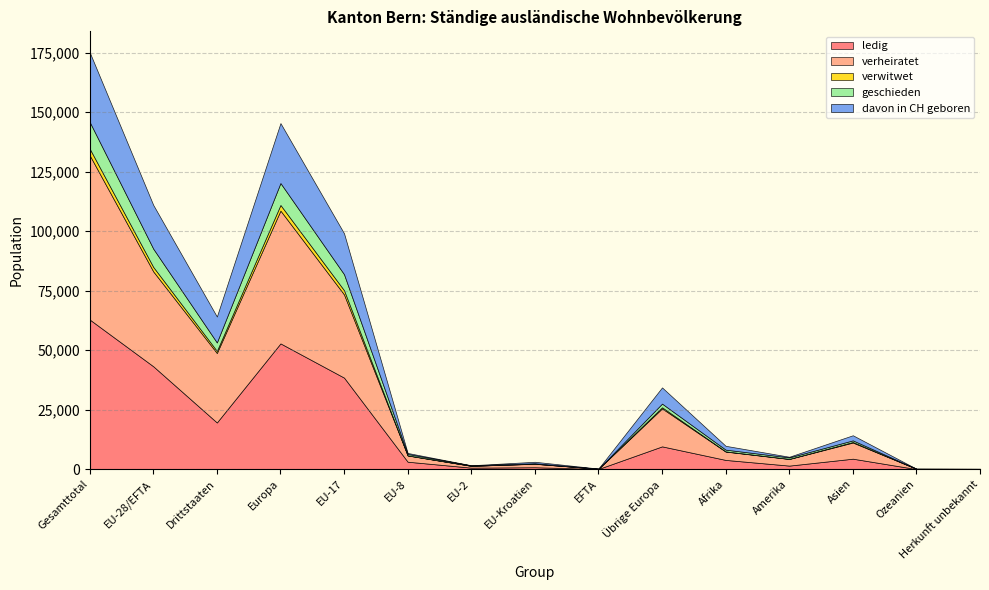

Reading left to right, transcribe all the data shown in this chart.

ledig: Gesamttotal=62894	EU-28/EFTA=43253	Drittstaaten=19641	Europa=52859	EU-17=38483	EU-8=3160	EU-2=661	EU-Kroatien=837	EFTA=112	Übrige Europa=9606	Afrika=3911	Amerika=1523	Asien=4428	Ozeanien=63	Herkunft unbekannt=110
verheiratet: Gesamttotal=69022	EU-28/EFTA=39844	Drittstaaten=29178	Europa=55781	EU-17=34937	EU-8=2613	EU-2=762	EU-Kroatien=1452	EFTA=80	Übrige Europa=15937	Afrika=3501	Amerika=2784	Asien=6785	Ozeanien=121	Herkunft unbekannt=50
verwitwet: Gesamttotal=2780	EU-28/EFTA=1894	Drittstaaten=886	Europa=2382	EU-17=1774	EU-8=59	EU-2=19	EU-Kroatien=41	EFTA=1	Übrige Europa=488	Afrika=97	Amerika=56	Asien=238	Ozeanien=3	Herkunft unbekannt=4
geschieden: Gesamttotal=11220	EU-28/EFTA=7669	Drittstaaten=3551	Europa=9210	EU-17=6721	EU-8=575	EU-2=156	EU-Kroatien=192	EFTA=25	Übrige Europa=1541	Afrika=715	Amerika=603	Asien=673	Ozeanien=13	Herkunft unbekannt=6
davon in CH geboren: Gesamttotal=29275	EU-28/EFTA=18379	Drittstaaten=10896	Europa=25179	EU-17=17191	EU-8=433	EU-2=75	EU-Kroatien=612	EFTA=68	Übrige Europa=6800	Afrika=1611	Amerika=280	Asien=2145	Ozeanien=14	Herkunft unbekannt=46